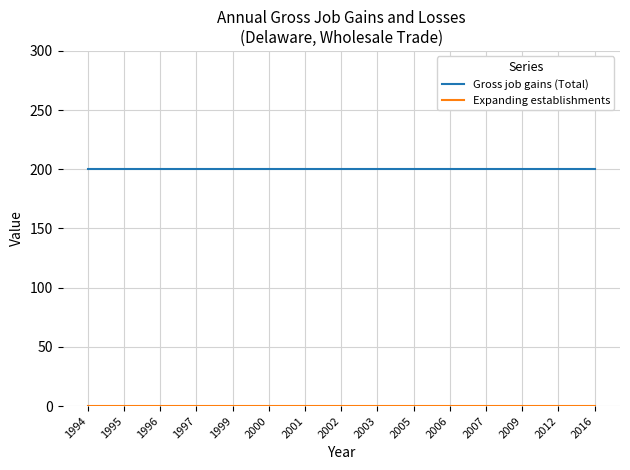

Which series has the largest total across all categories?

Gross job gains (Total)